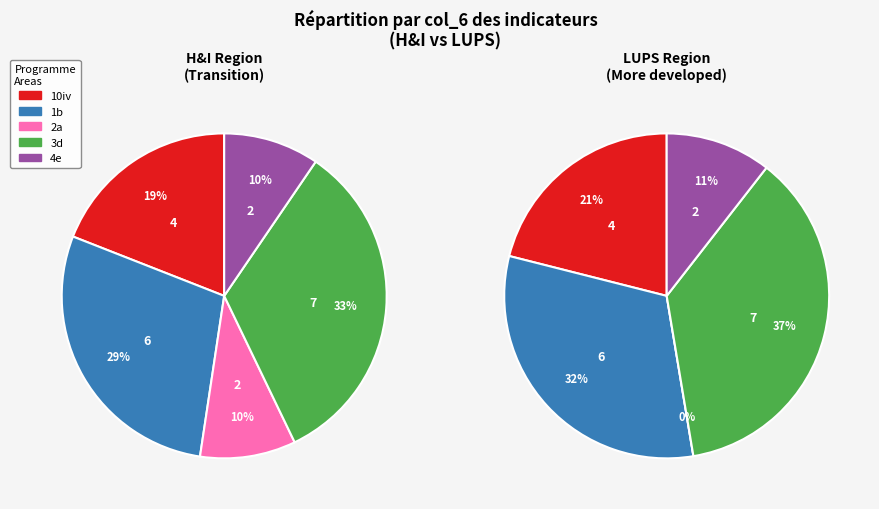

Is the sum of 8 and 16 greater than half?

No